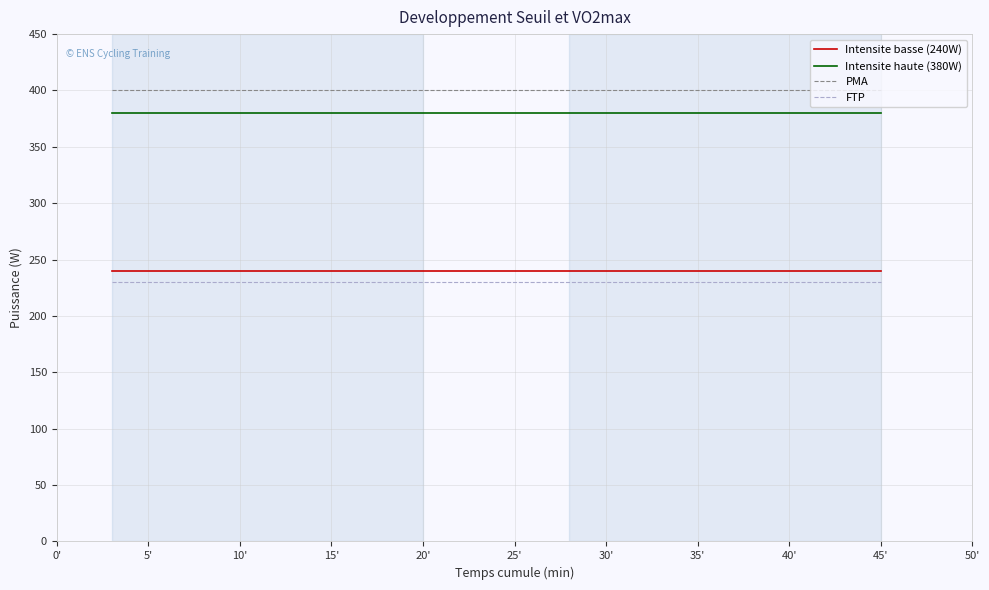

What is the minimum value for FTP?

230